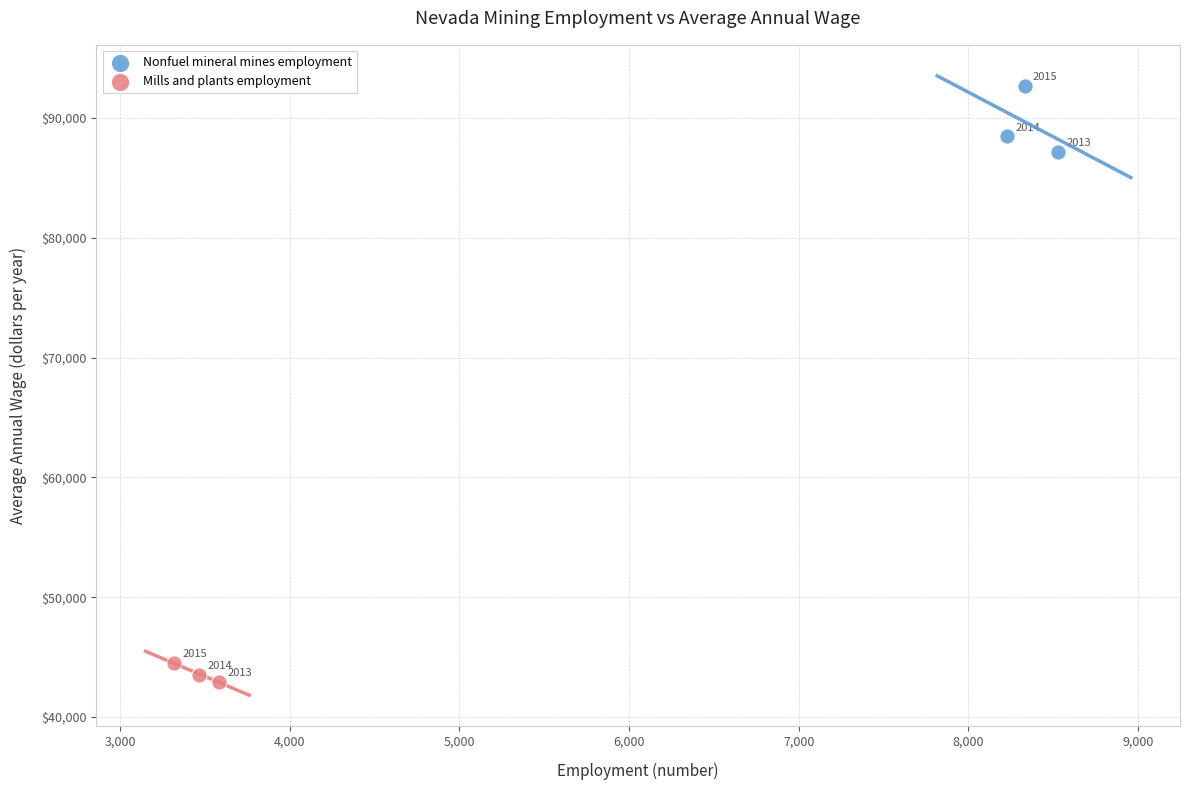

Which series contains the highest Y value?

Nonfuel mineral mines employment